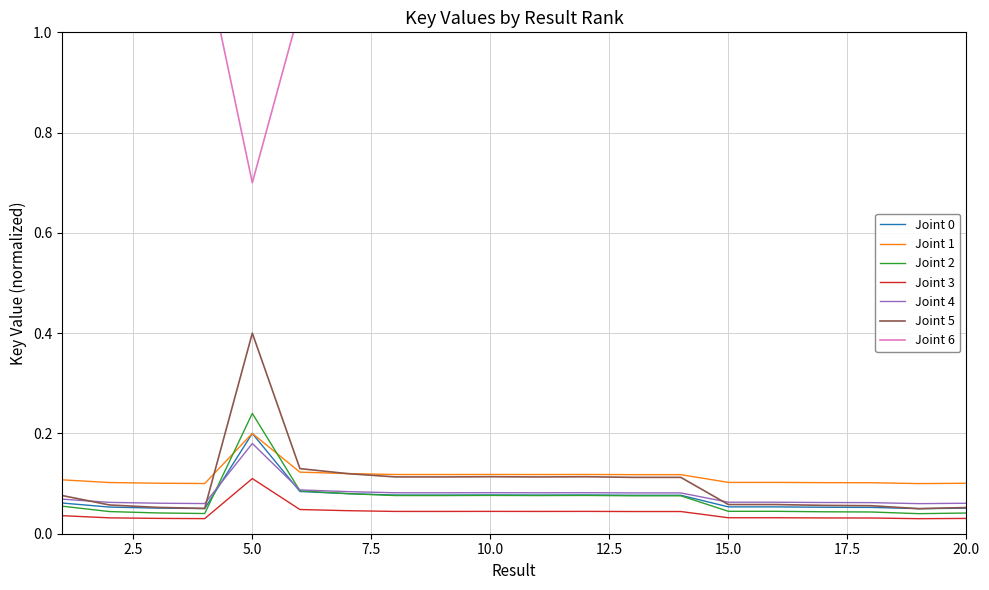

Rank the categories by value from highest to lowest.

5, 6, 7, 10, 12, 8, 11, 9, 14, 13, 1, 15, 16, 2, 17, 18, 3, 20, 4, 19